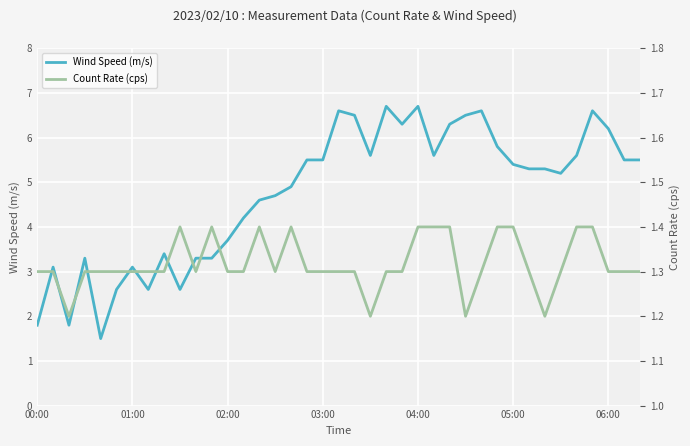

True or false: Wind Speed (m/s) has more than 1 points higher than both neighbors.

True